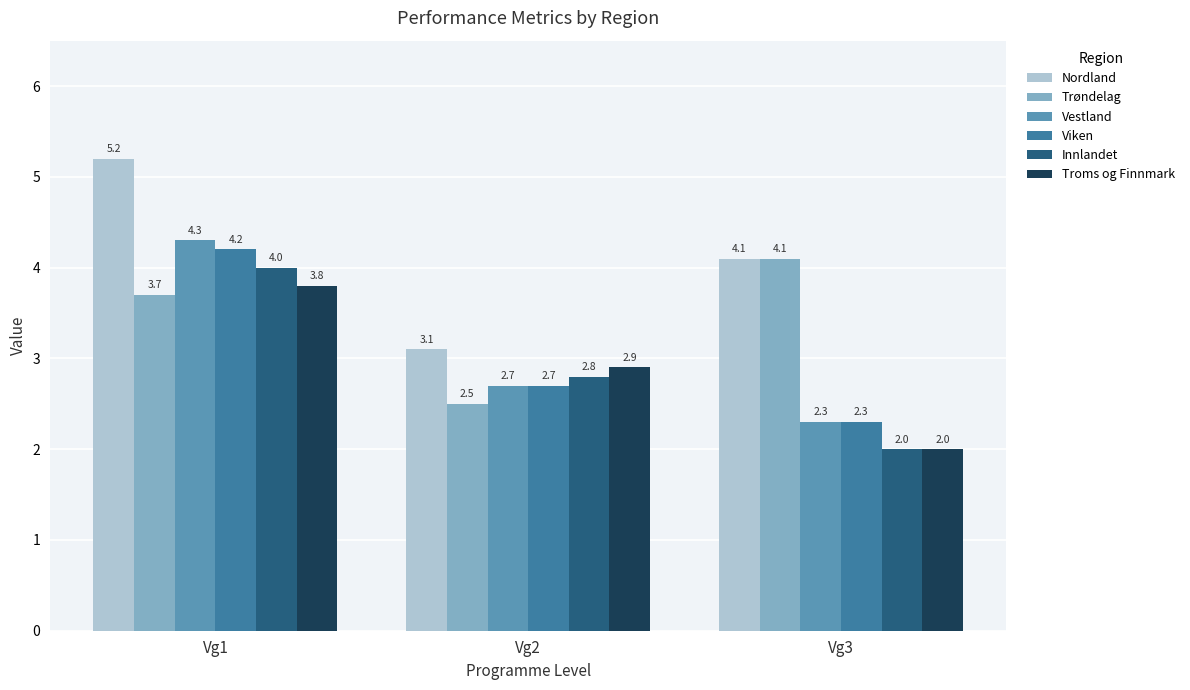

At how many categories does at least one series exceed 4?

2